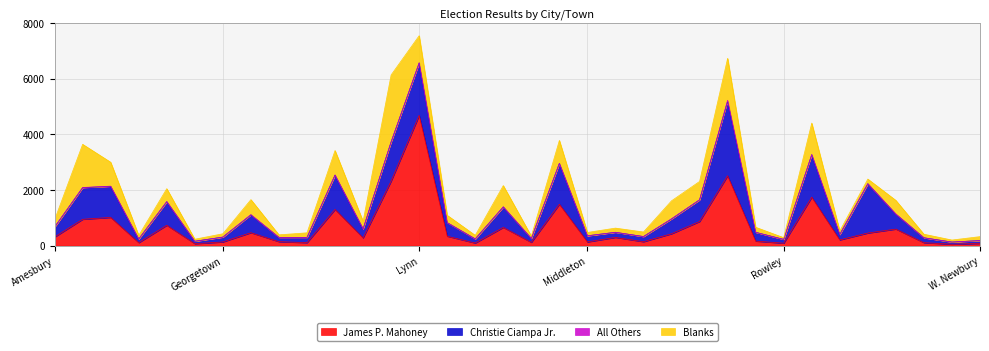

True or false: Blanks has a value of 489 at Swampscott.

True